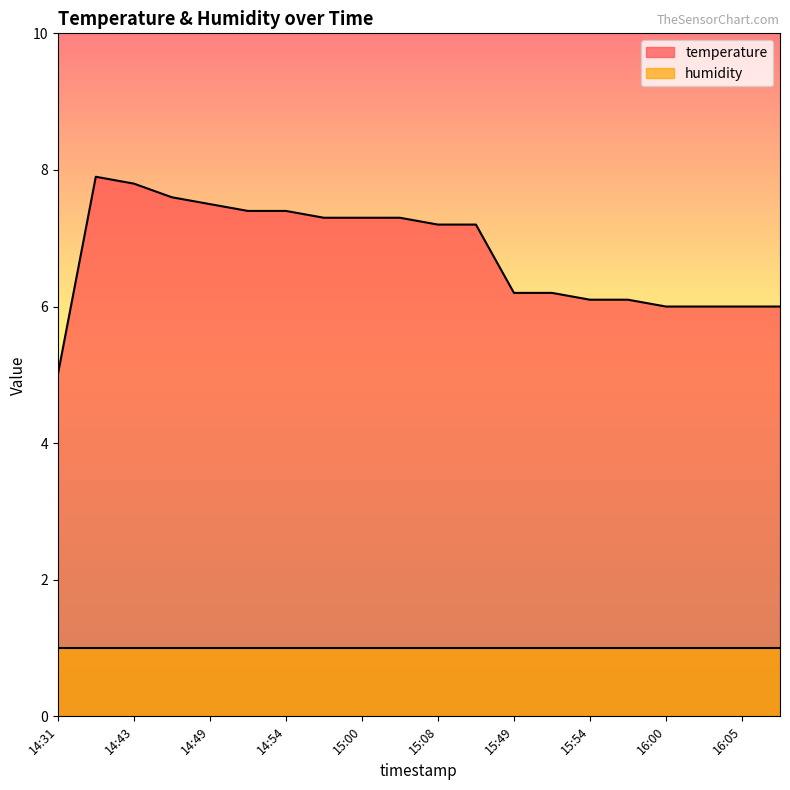

What is the difference between the second highest and second lowest values?

1.8